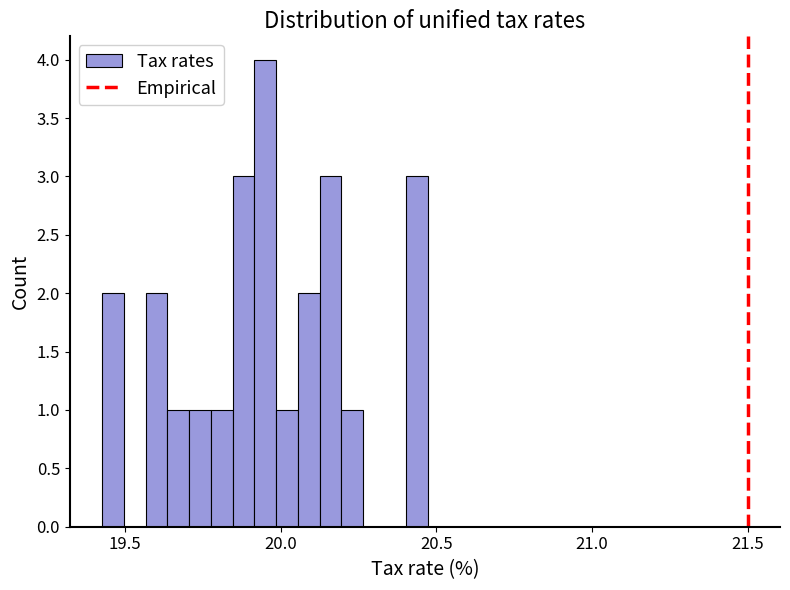

Read against the x-axis, roughly where is the centre of the tallest bar?

19.95